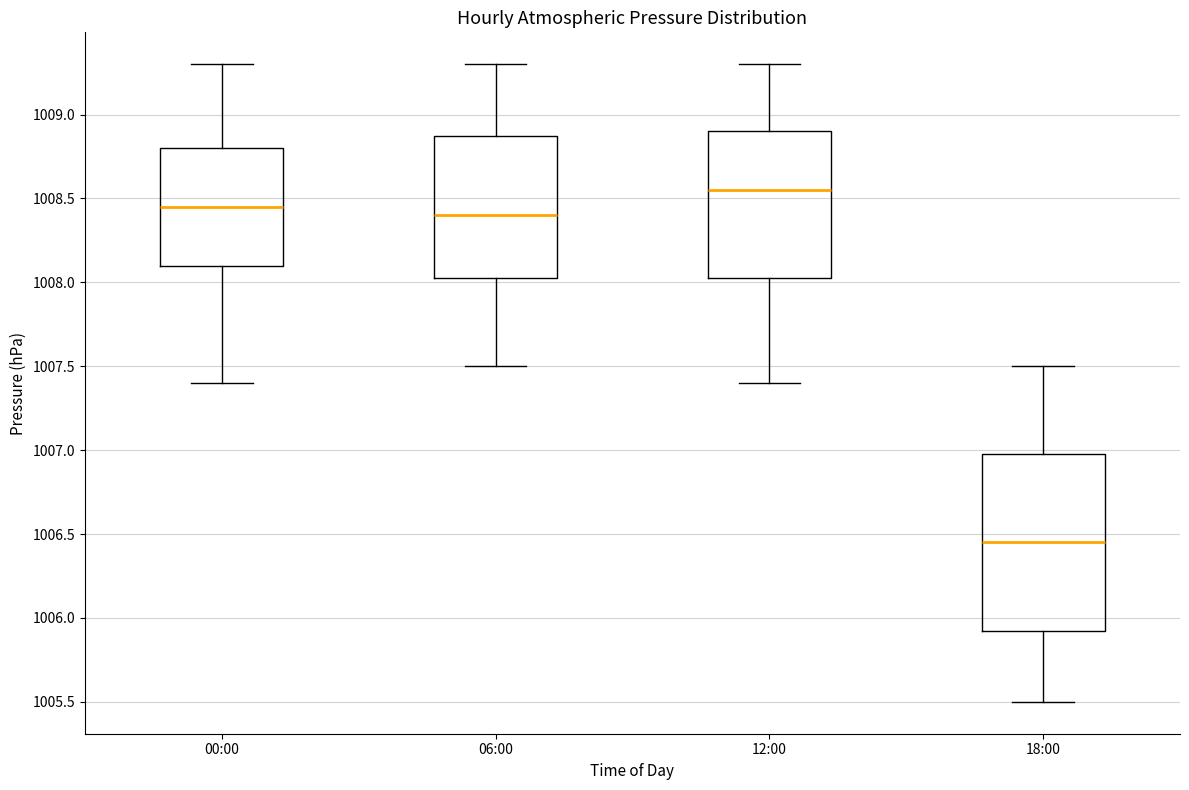

Reading left to right, read every box against the y-axis: the position of its median line, the range the box covers, and the ends of its whiskers. The values are not printed on the chart, so give them approximately, as read against the axis.

00:00: median 1008.45, box 1008.10 to 1008.80, whiskers 1007.40 to 1009.30
06:00: median 1008.40, box 1008.05 to 1008.90, whiskers 1007.50 to 1009.30
12:00: median 1008.55, box 1008.05 to 1008.90, whiskers 1007.40 to 1009.30
18:00: median 1006.45, box 1005.95 to 1007.00, whiskers 1005.50 to 1007.50